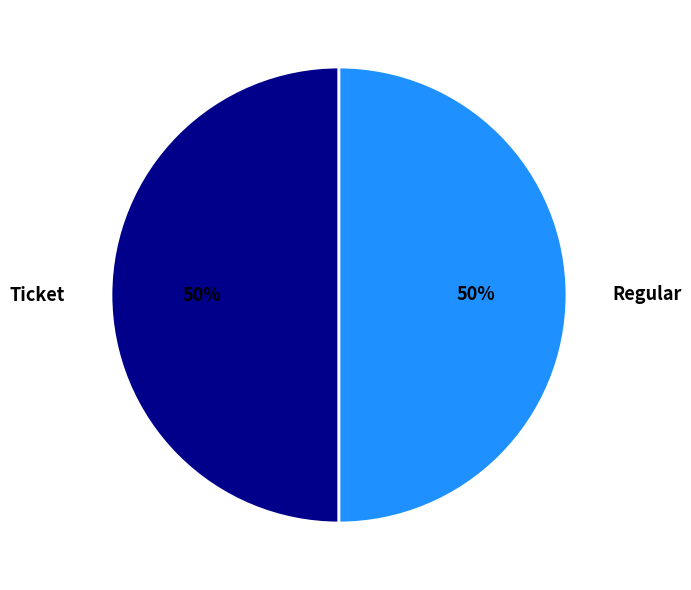

To the nearest percent, what percentage of the pie is Ticket?

50%